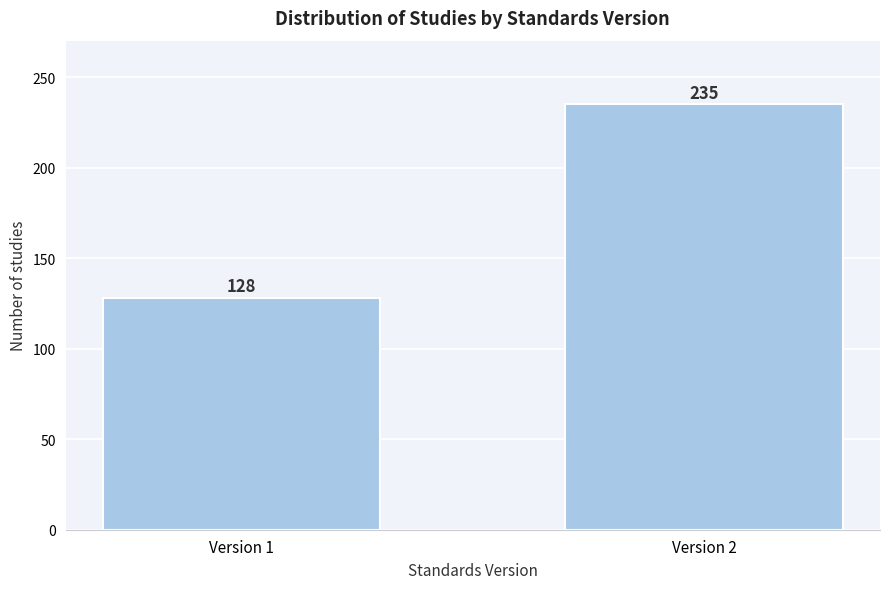

Reading left to right, what are all the values shown in this chart?

Version 1=128	Version 2=235